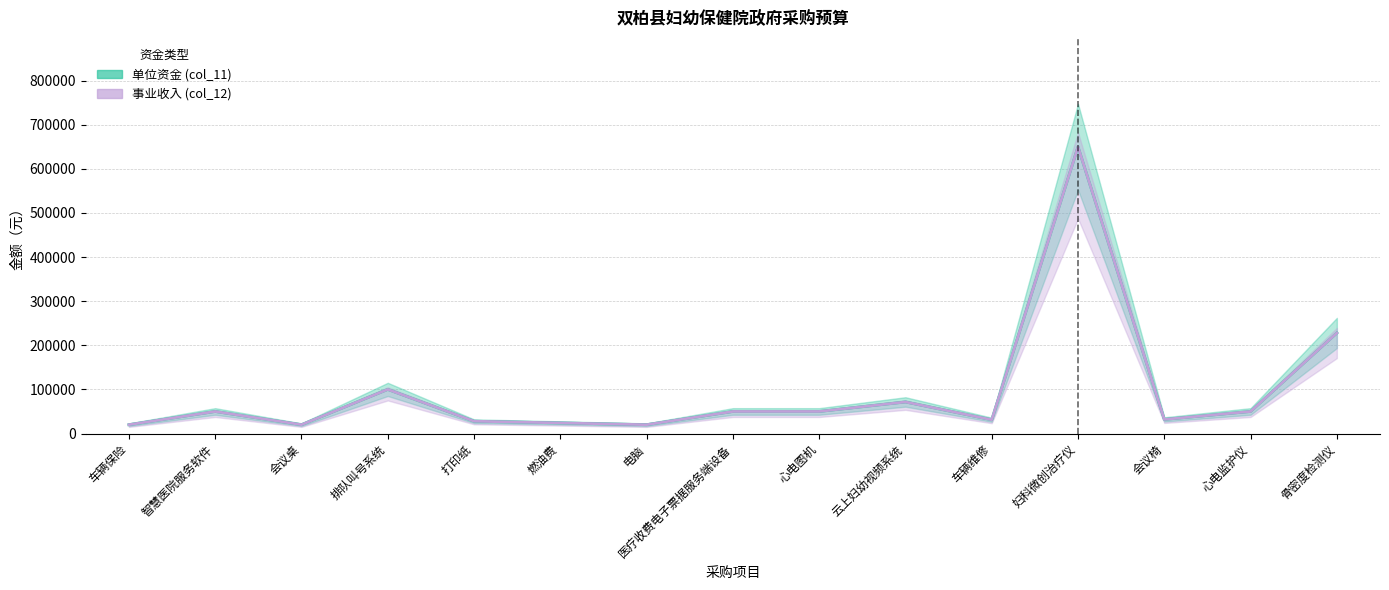

What is the label of the 4th point from the right?

妇科微创治疗仪